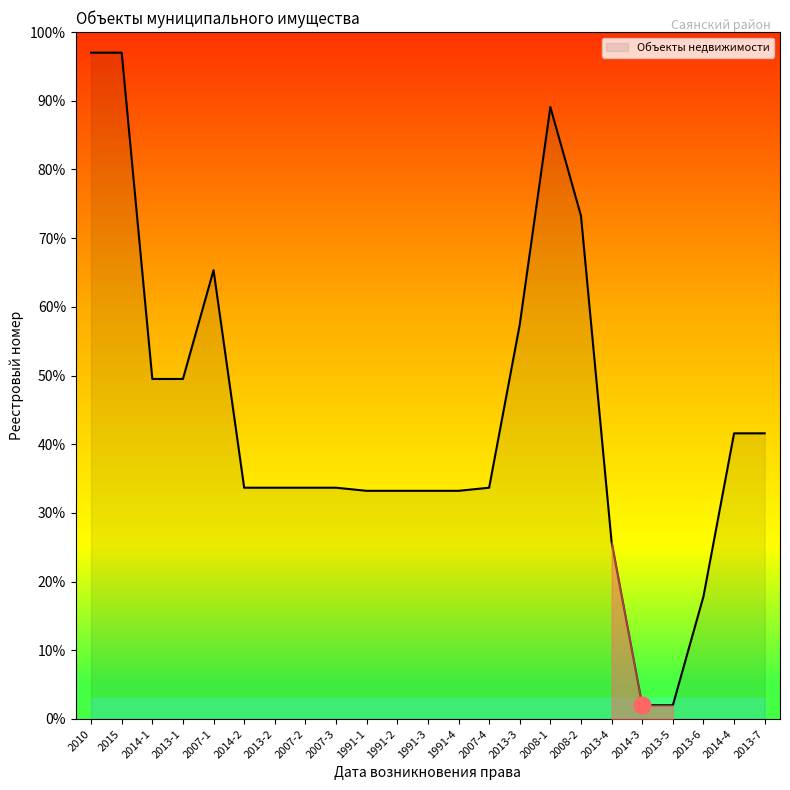

Approximately how many times larger is the value at 2010 compared to 2013-6?

5.4